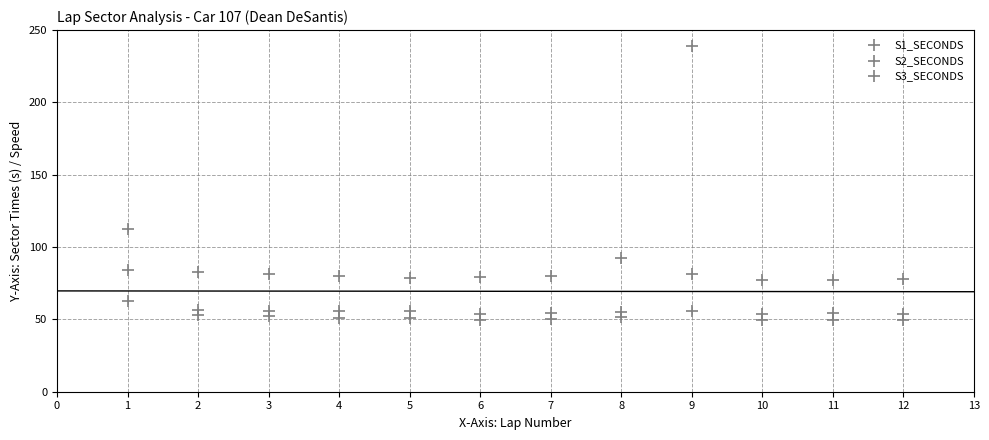

How many data points are displayed?

36